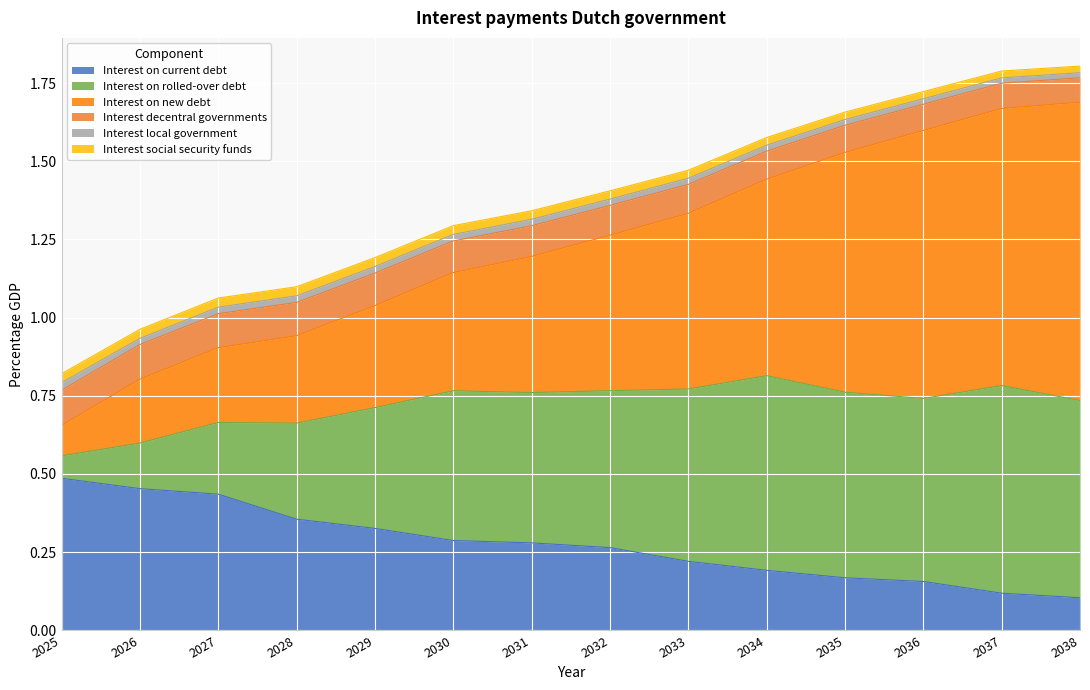

Is it true that Interest decentral governments equals 1.8 at 2038?

True